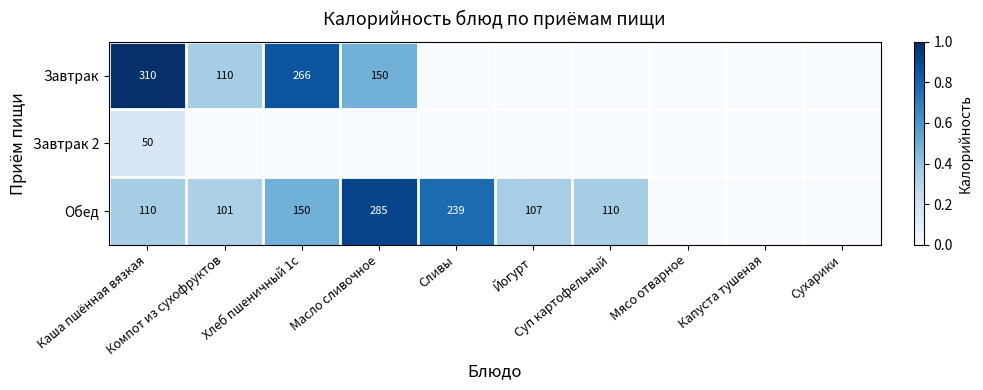

At how many categories does at least one series exceed 0?

7